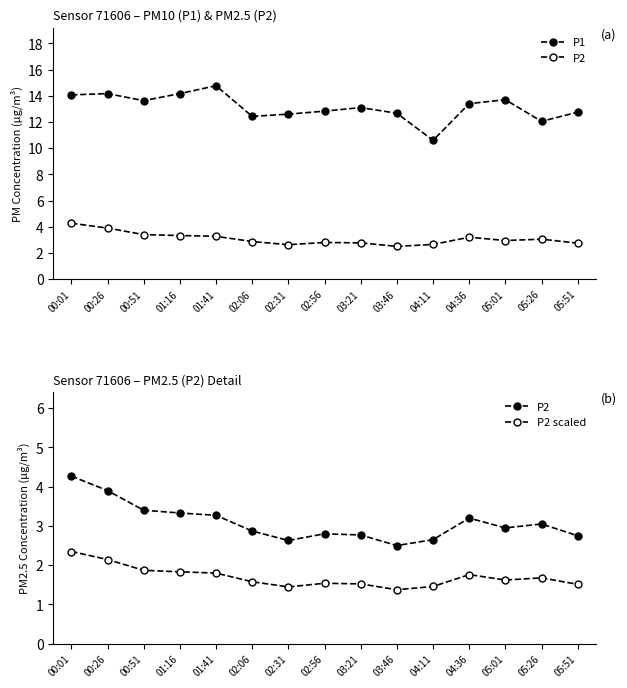

What is the difference between the maximum and minimum values in the P1 series?

4.2